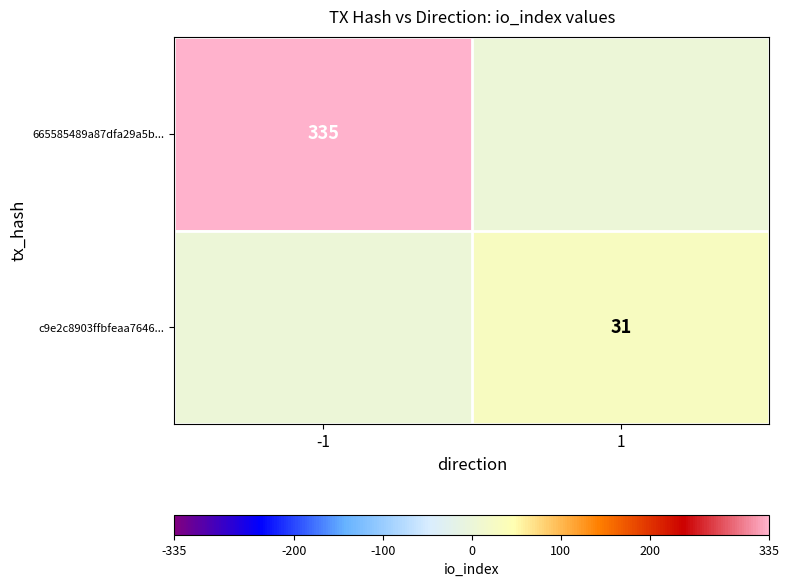

The value of 665585489a87dfa29a5b... at -1 is 335. True or false?

True